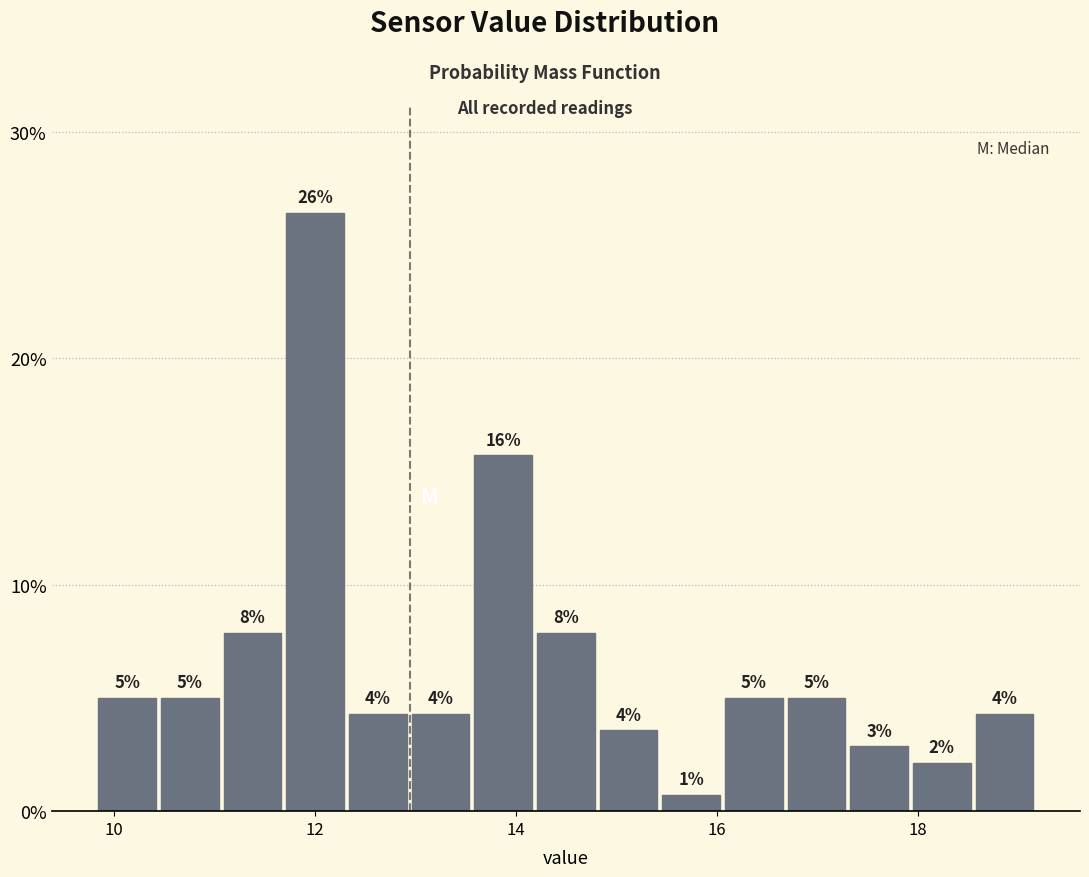

Read against the x-axis, roughly where is the centre of the tallest bar?

12.0